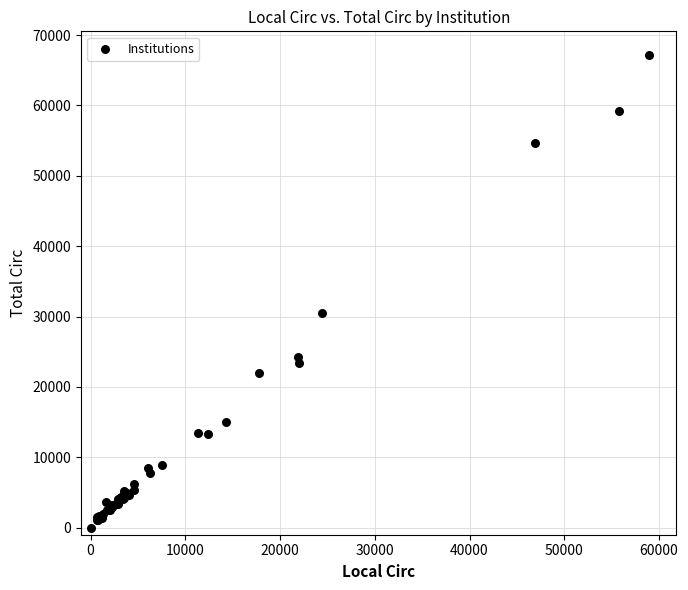

What Y value in the scatter plot is closest to 33583?

30527